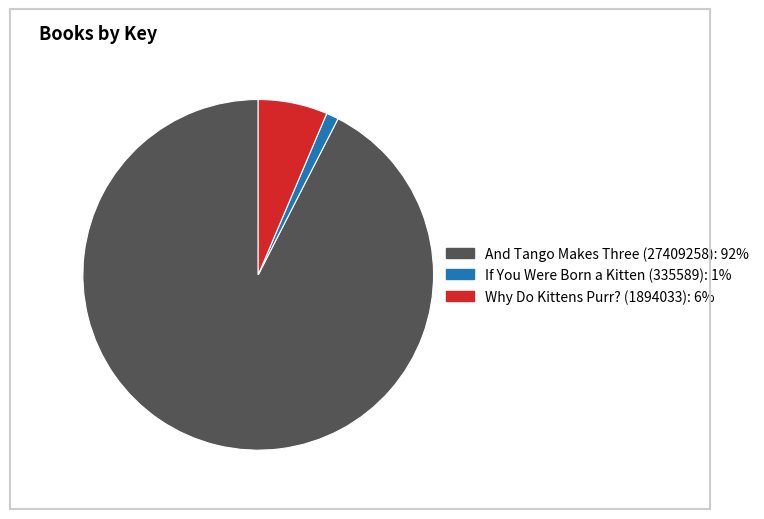

True or false: If You Were Born a Kitten (335589) accounts for 1% of the total.

True